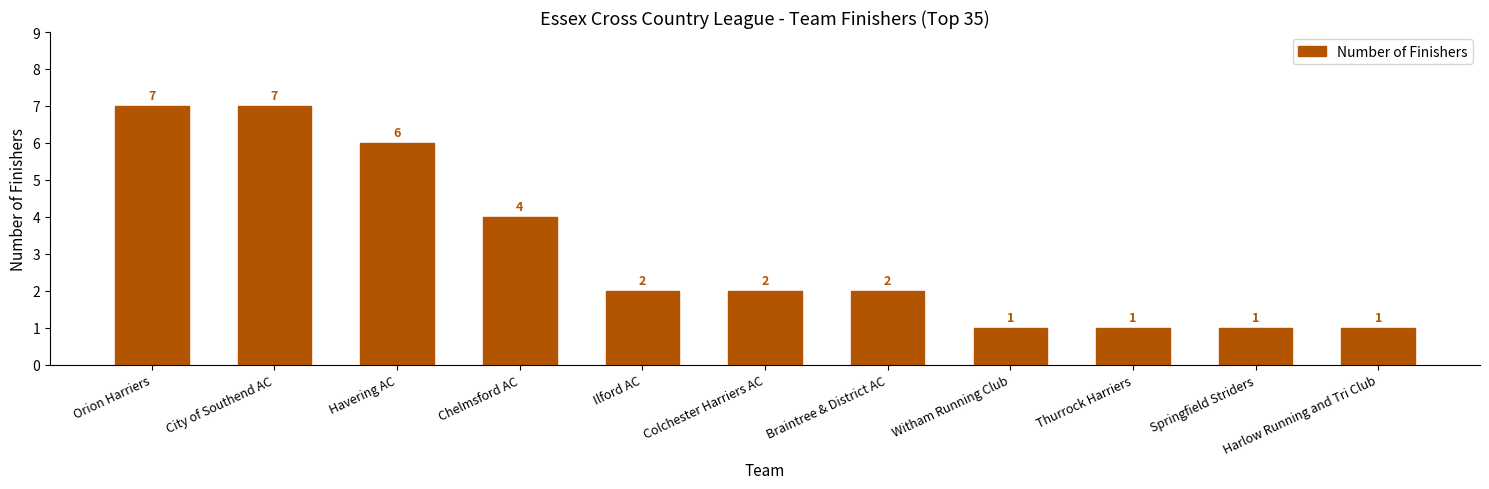

At which label does the data first exceed 2?

Orion Harriers